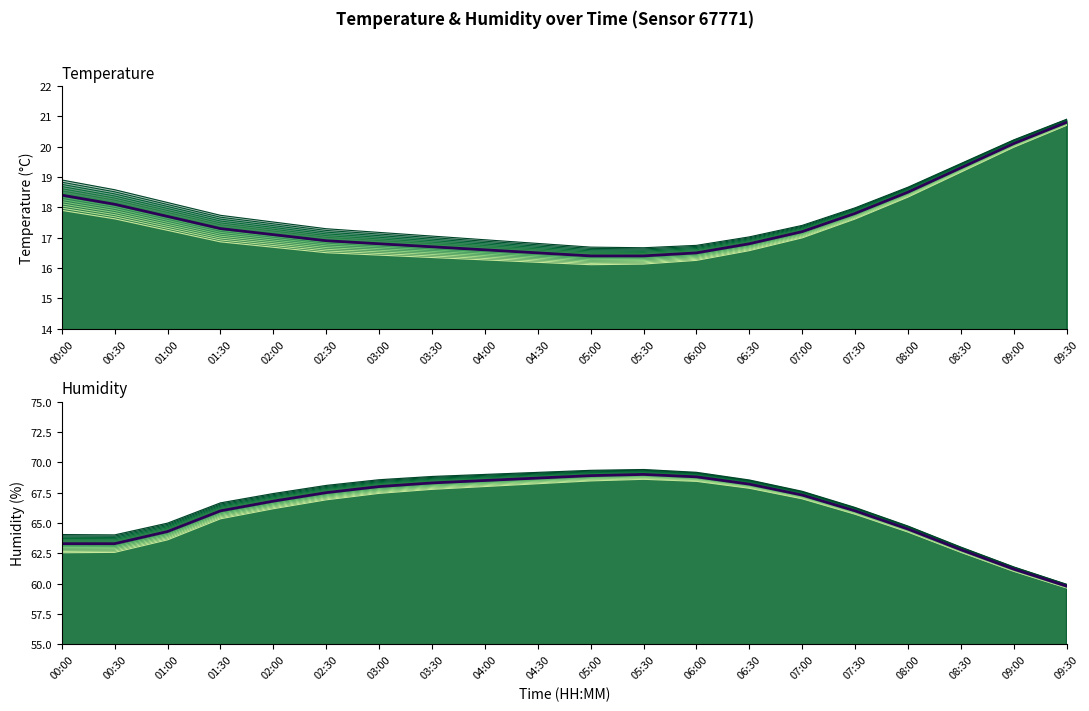

How many values in the humidity series are below 67?

10